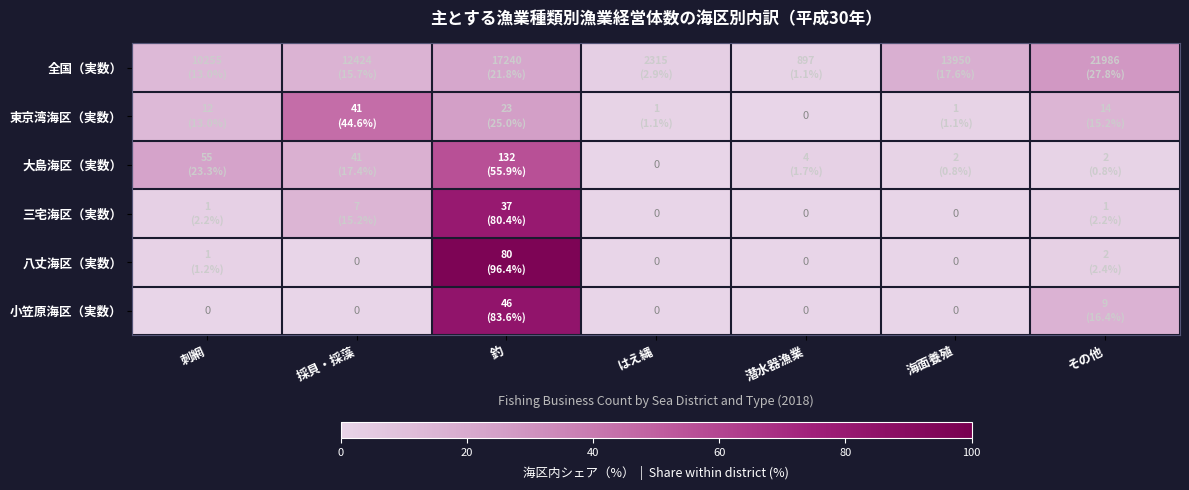

What is the difference between the highest and lowest values at その他?

27.0